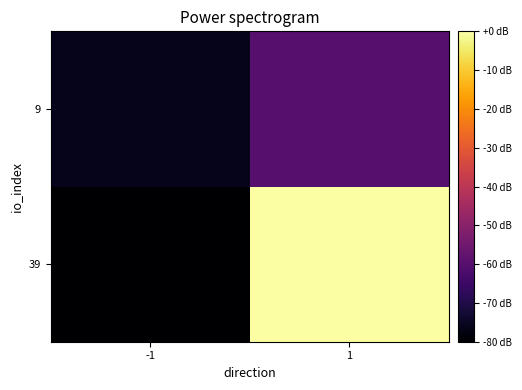

Which category has the highest value across all series?

1